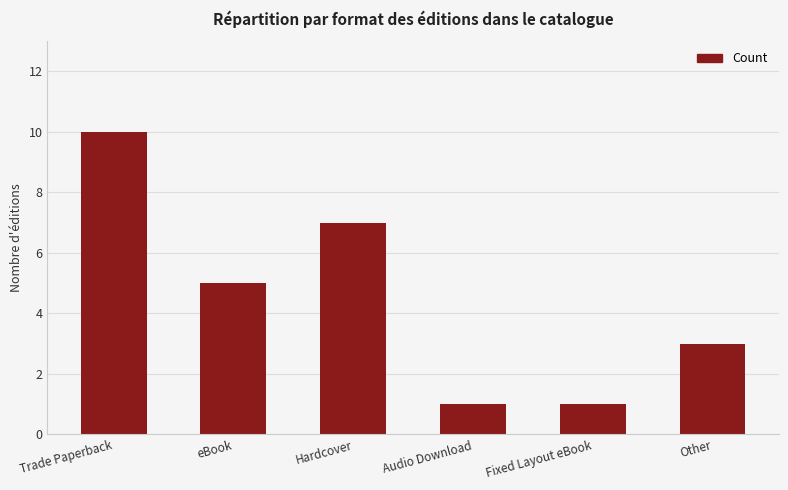

Is it true that the value at Other is 1?

False